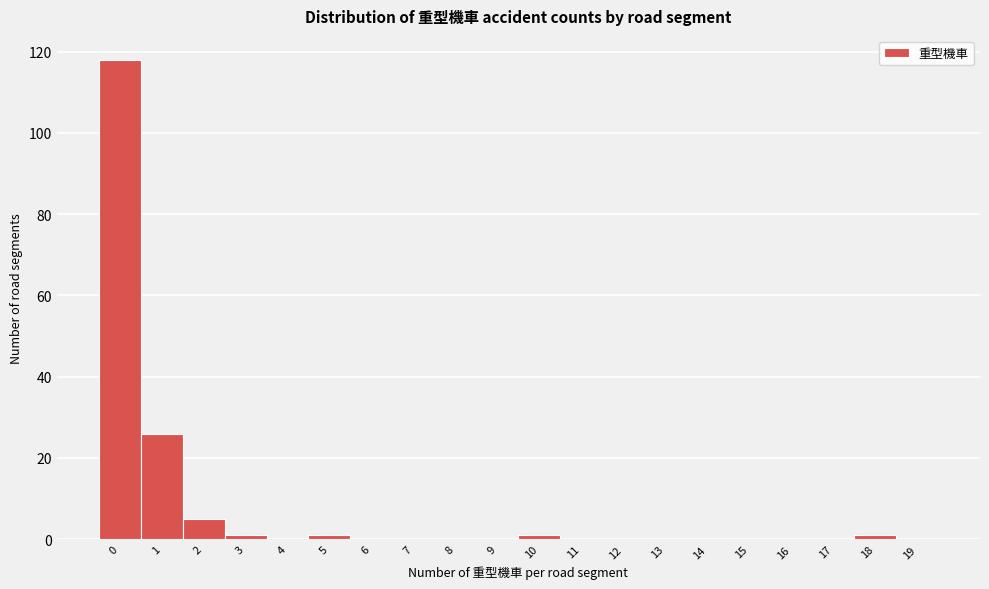

Reading left to right, what are all the values shown in this chart?

0=118	1=26	2=5	3=1	4=0	5=1	6=0	7=0	8=0	9=0	10=1	11=0	12=0	13=0	14=0	15=0	16=0	17=0	18=1	19=0